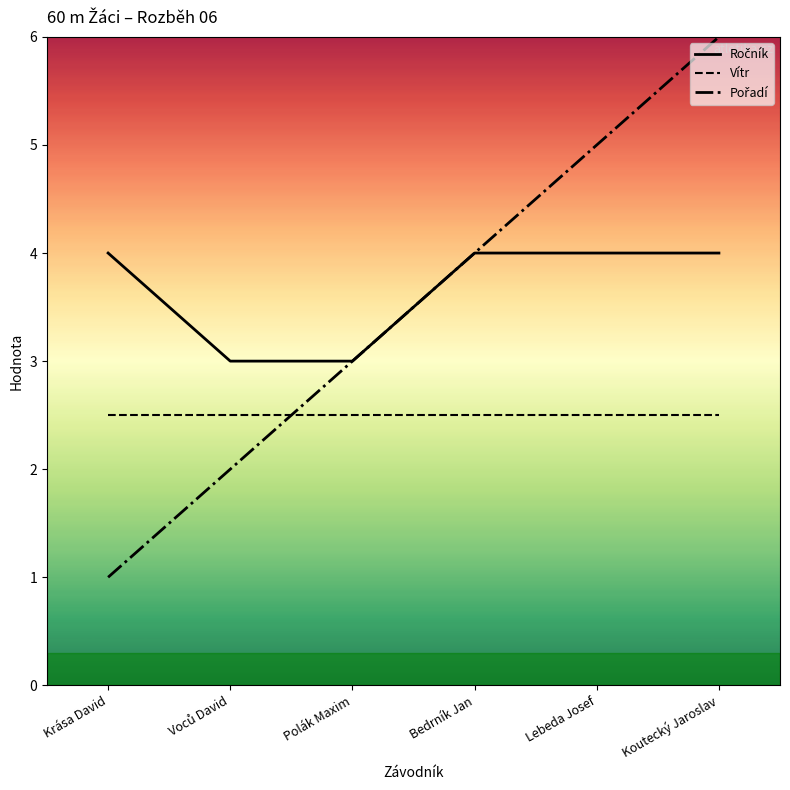

The value of Vítr at Bedrník Jan is 2.5. True or false?

True